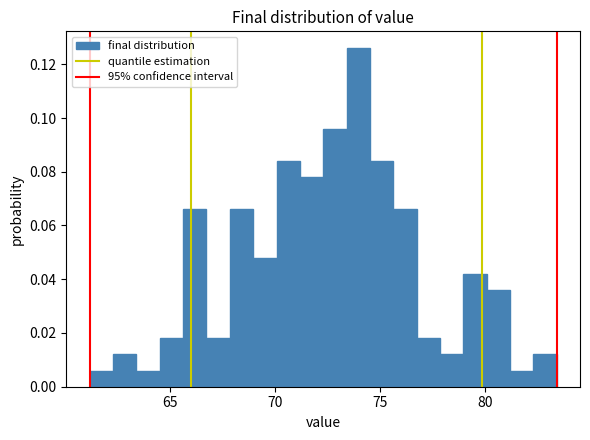

Around what value on the x-axis is the tallest bar? Give the approximate position of its centre, as read against the axis.

74.0